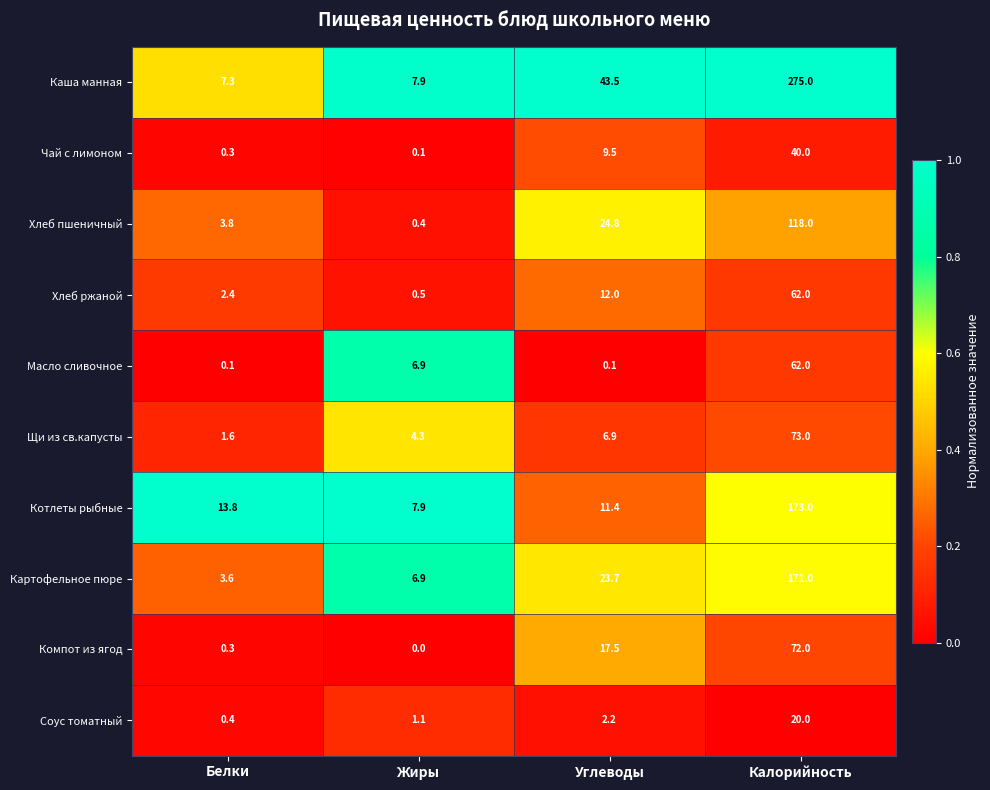

At which label does Компот из ягод reach its minimum?

Жиры